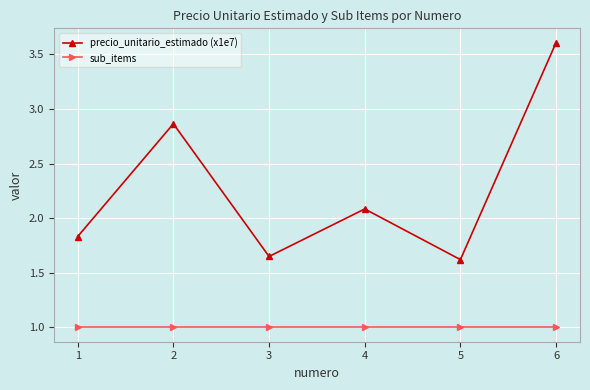

True or false: sub_items and precio_unitario_estimado (x1e7) cross at least once.

False